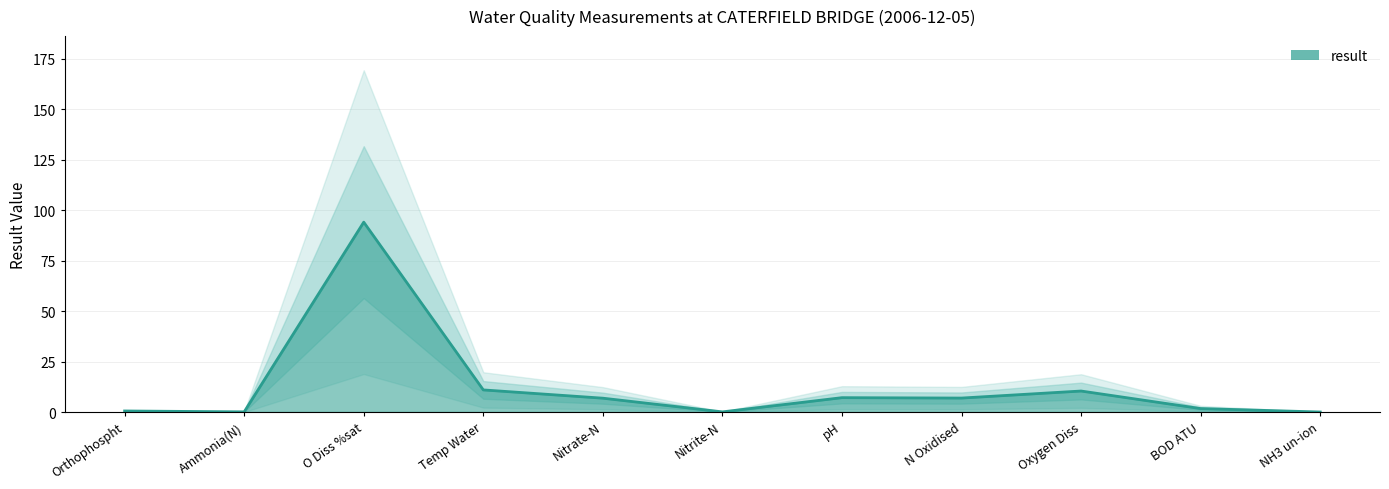

What is the label of the 3rd point from the left?

O Diss %sat